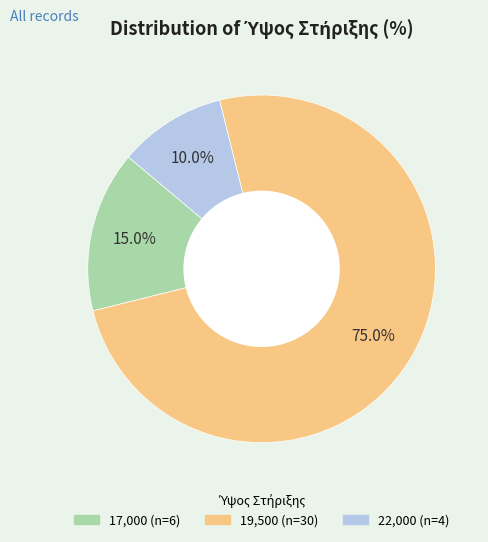

Is there a majority slice in this chart?

Yes